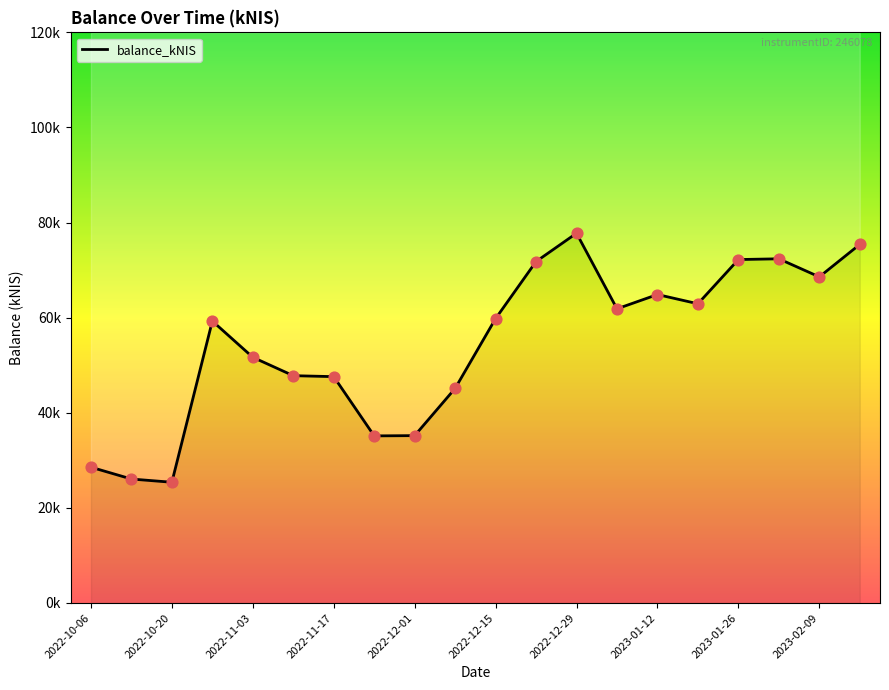

What is the change in value from 2022-12-29 to 2023-02-16?

-2351.8